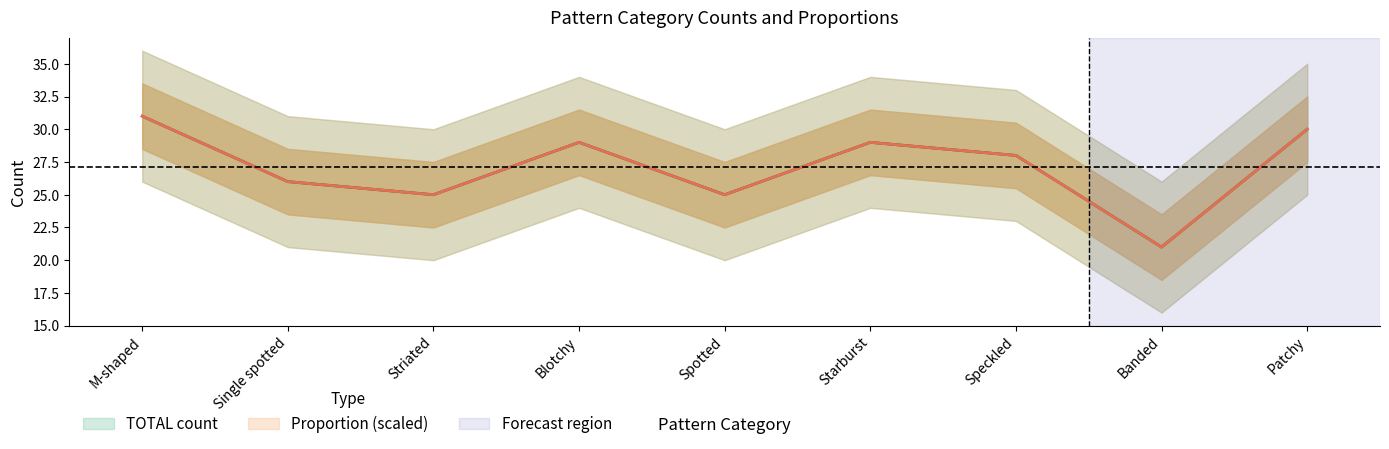

Is it true that Proportion equals 29 at Starburst?

True